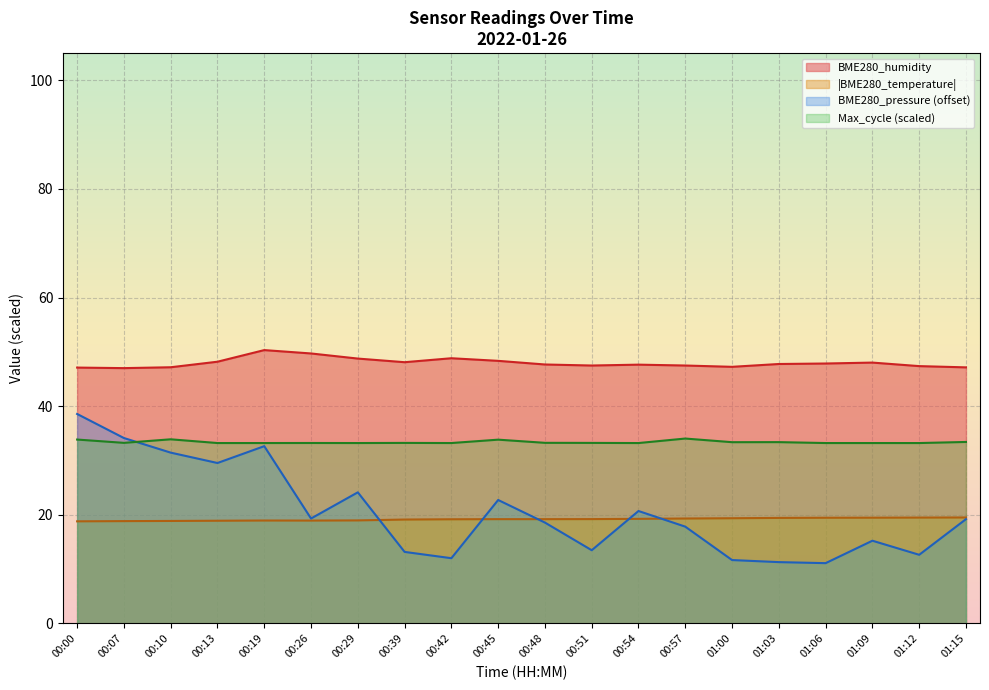

What is the total value across all series at 00:39?

113.6